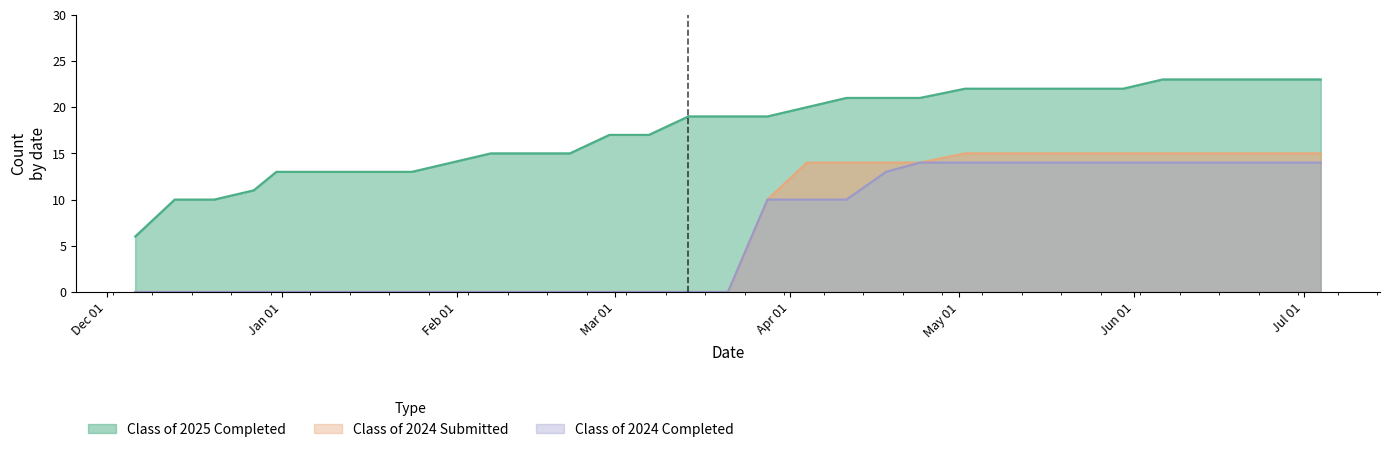

Rank the categories by Class of 2024 Submitted value from highest to lowest.

05/02/2025, 05/09/2025, 05/16/2025, 05/23/2025, 05/30/2025, 06/06/2025, 06/13/2025, 06/20/2025, 06/27/2025, 07/04/2025, 04/04/2025, 04/11/2025, 04/18/2025, 04/24/2025, 03/28/2025, 12/06/2024, 12/13/2024, 12/20/2024, 12/27/2024, 12/31/2024, 01/10/2025, 01/17/2025, 01/24/2025, 01/31/2025, 02/07/2025, 02/14/2025, 02/21/2025, 02/28/2025, 03/07/2025, 03/14/2025, 03/21/2025